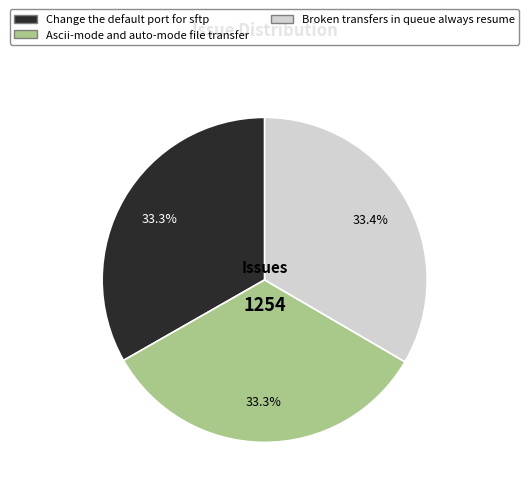

Is it true that Change the default port for sftp is 33% of the pie?

True